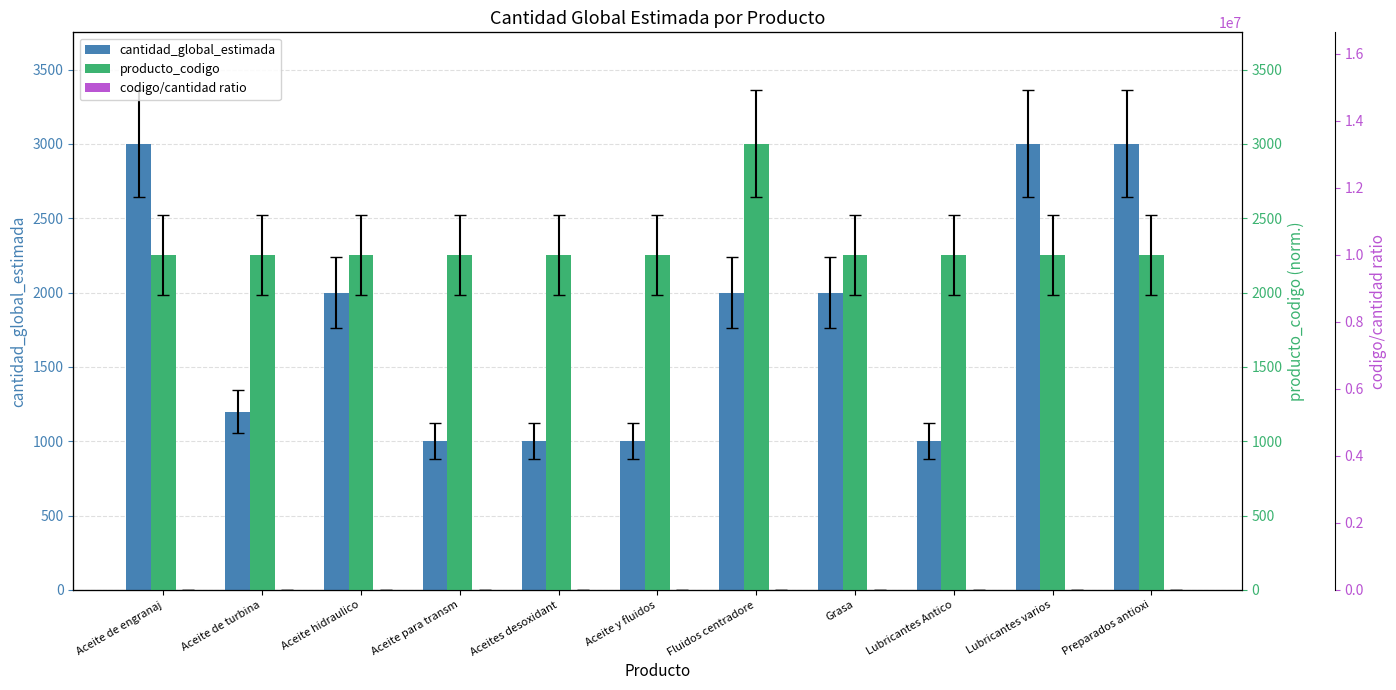

The codigo/cantidad ratio series shows 449.8 at Aceite de engranaj. True or false?

False